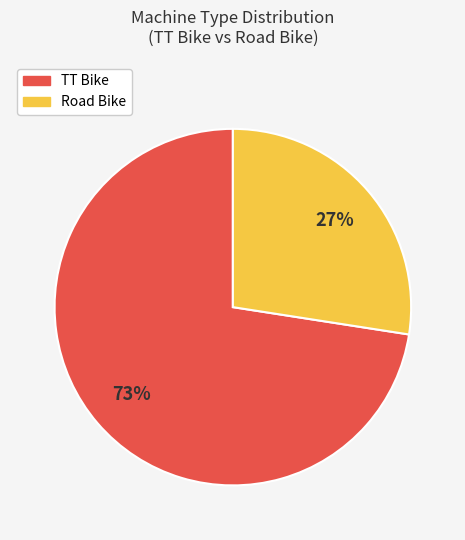

To the nearest percent, what is the combined percentage of Road Bike and TT Bike?

100%